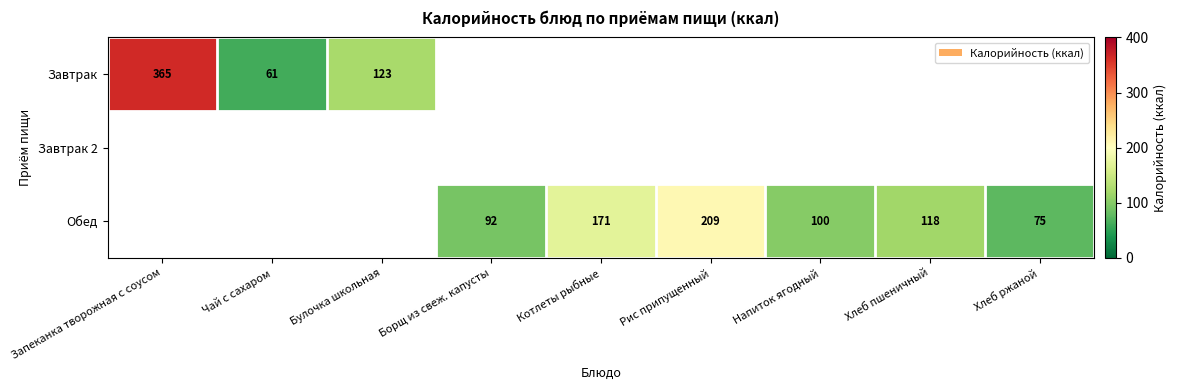

How many distinct data groups are displayed?

3